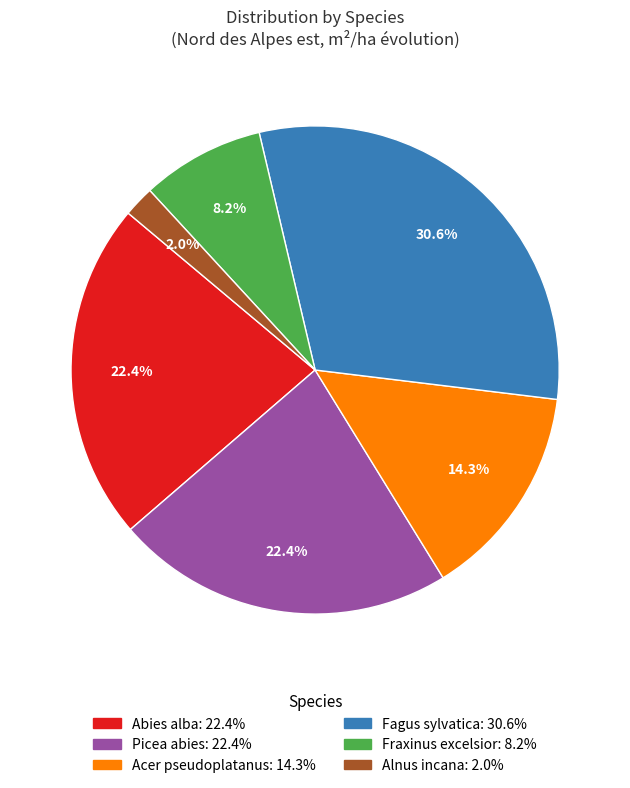

Is there any slice that represents more than half of the pie?

No